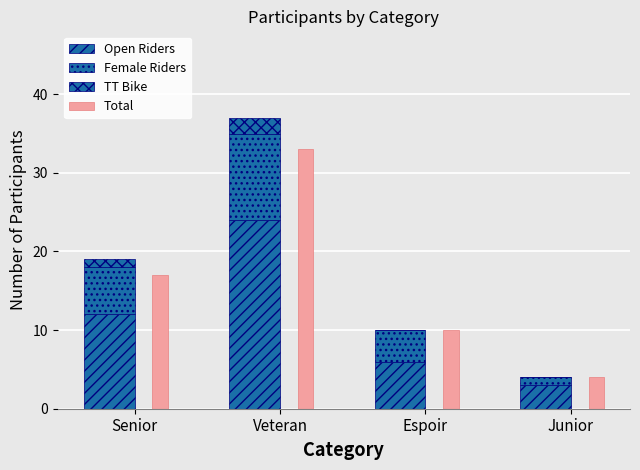

Reading left to right, extract all data points from this chart.

Open Riders: 12	24	6	3
Female Riders: 6	11	4	1
TT Bike: 1	2	0	0
Total: 17	33	10	4